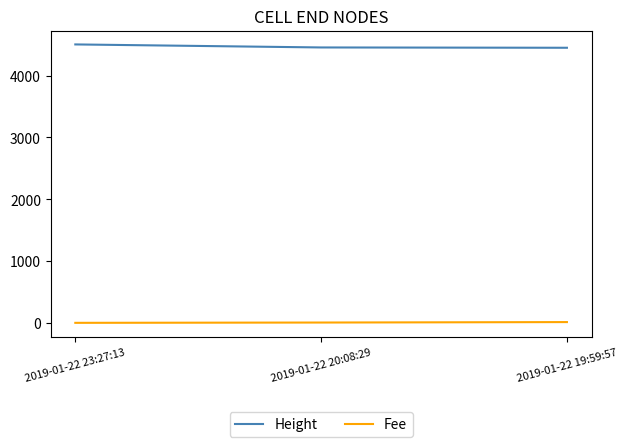

What is the difference between the second highest and minimum values in the Height series?

5.0